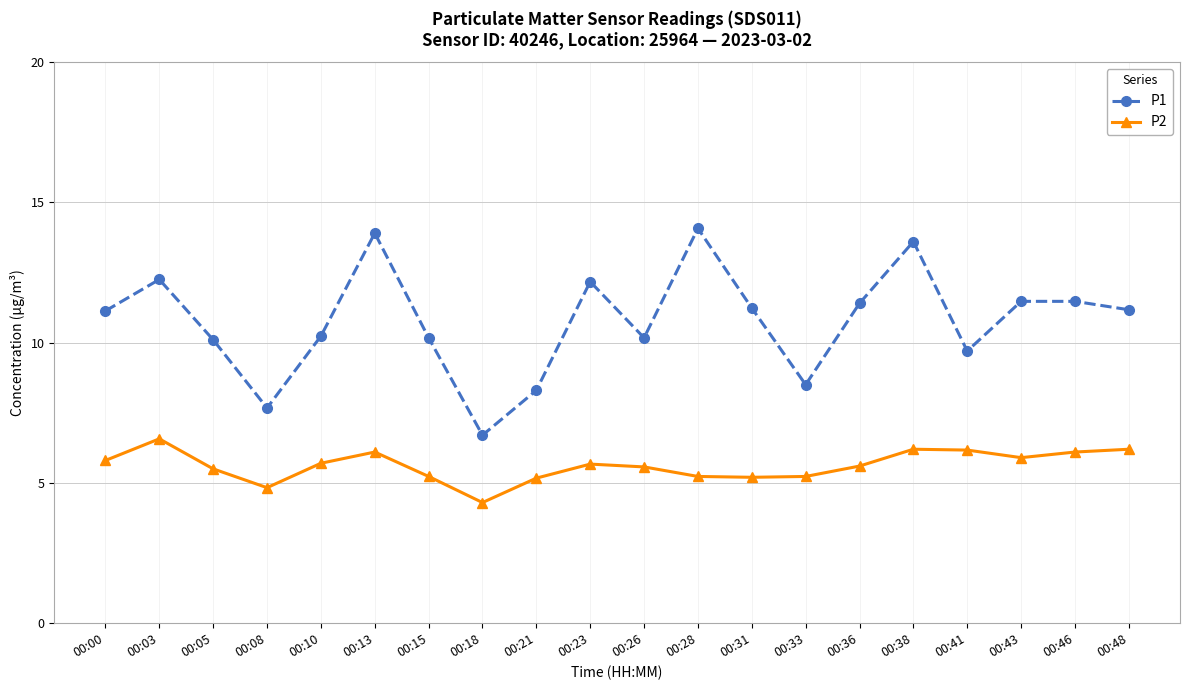

Rank the series by their average value, from lowest to highest.

P2, P1